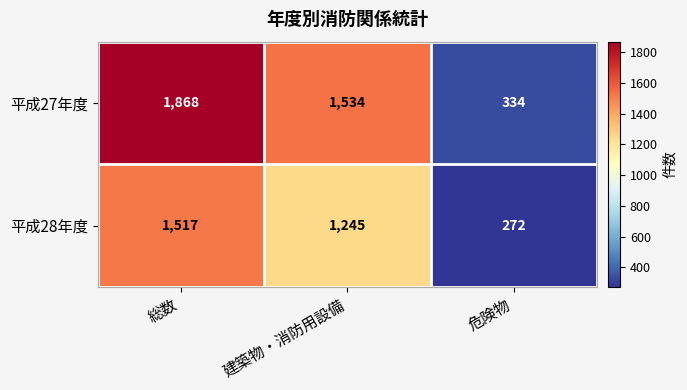

What is the difference between the highest and lowest values at 建築物・消防用設備?

289